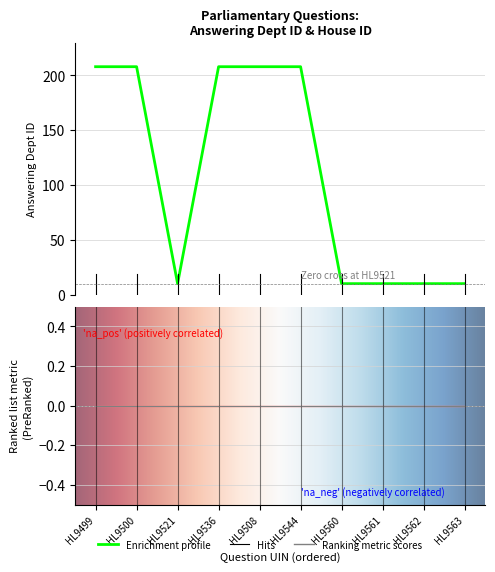

Reading left to right, extract all data points from this chart.

208	208	10	208	208	208	10	10	10	10